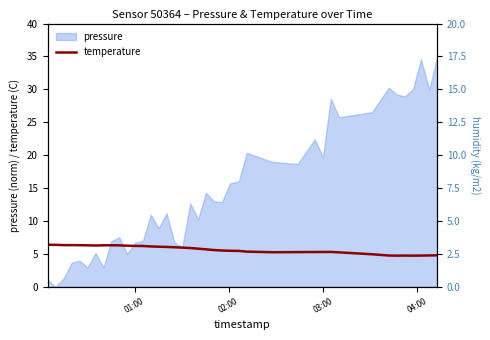

What is the difference between the maximum and minimum values?

1.7